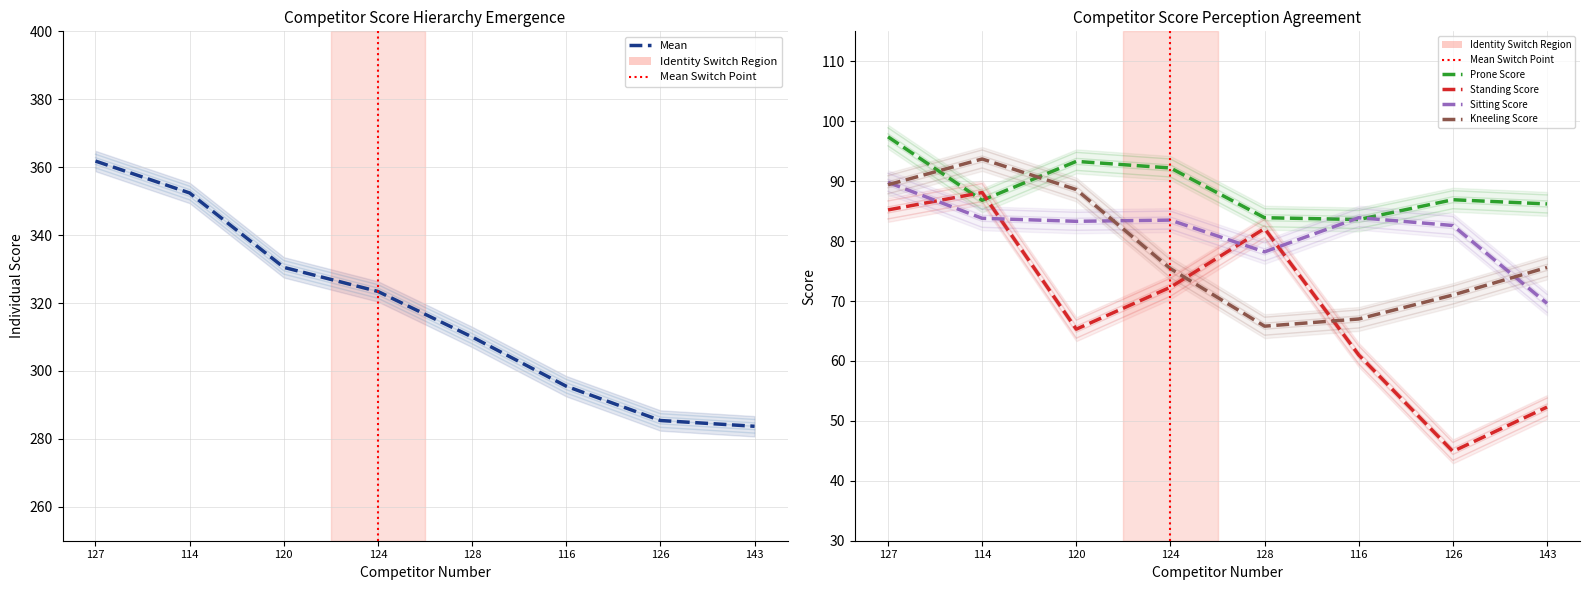

Is it true that Prone Score equals 17.6 at 114?

False